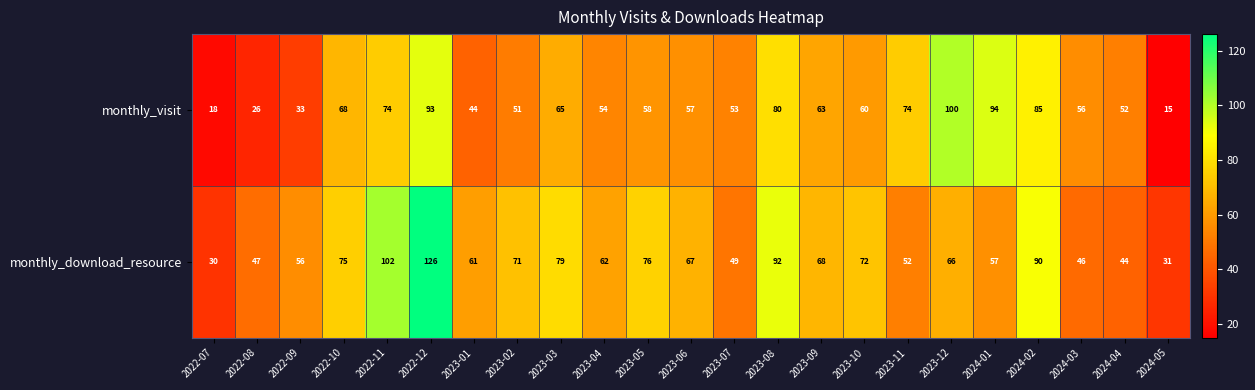

Count the number of data series in this chart.

2